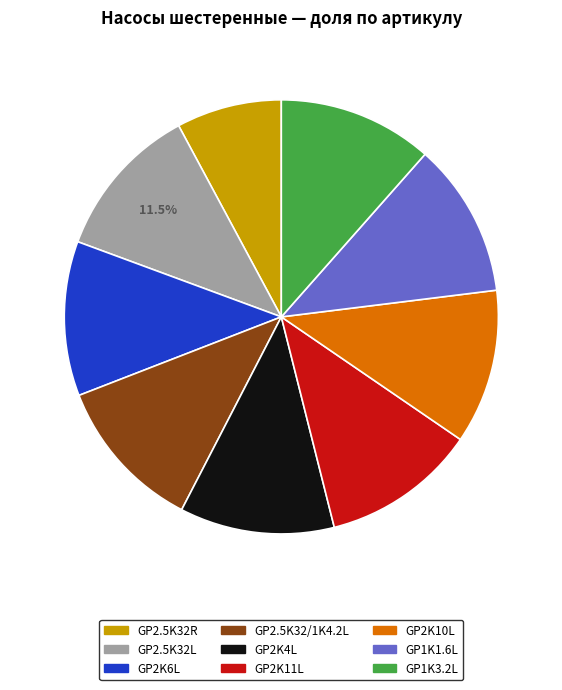

Is GP2K11L the majority of the pie?

No